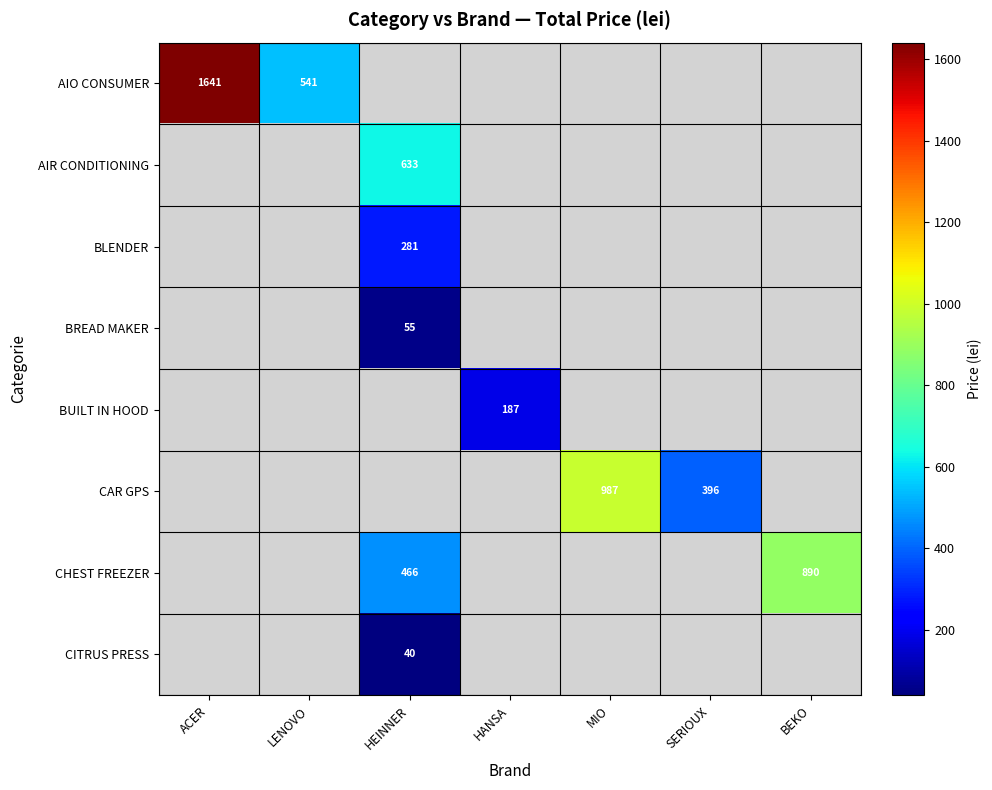

Between ACER and LENOVO, which series saw the biggest shift?

AIO CONSUMER